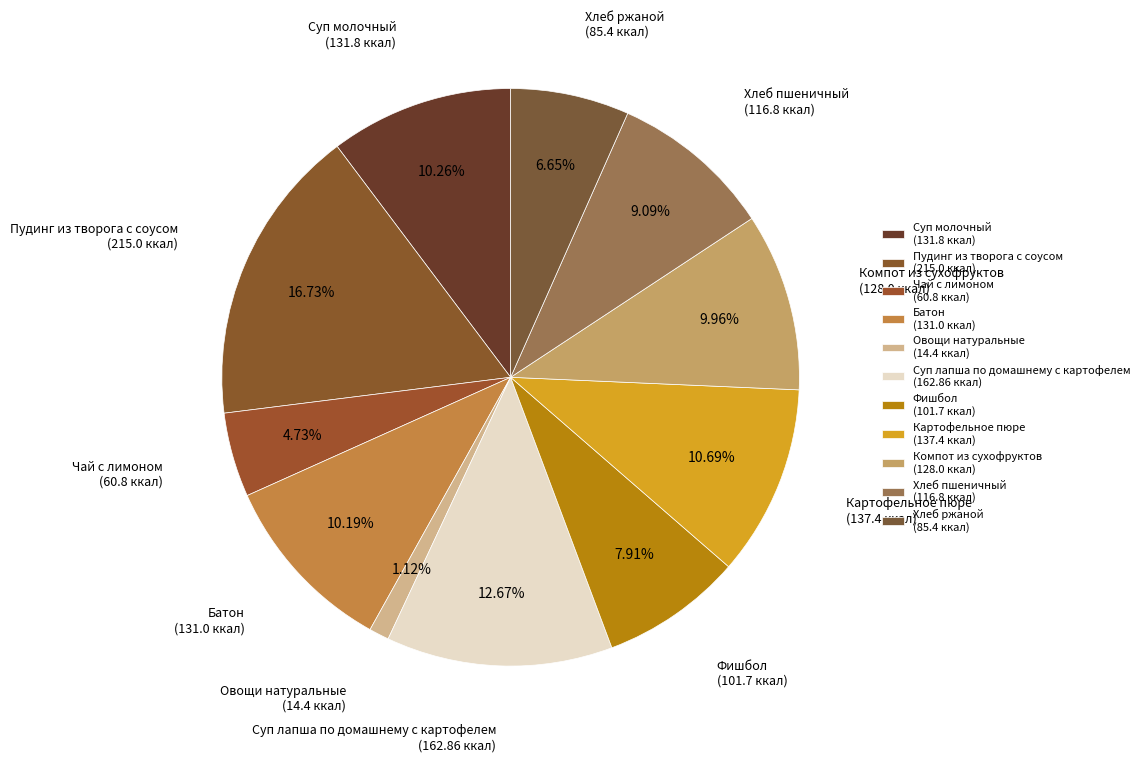

How many segments does this pie chart have?

11